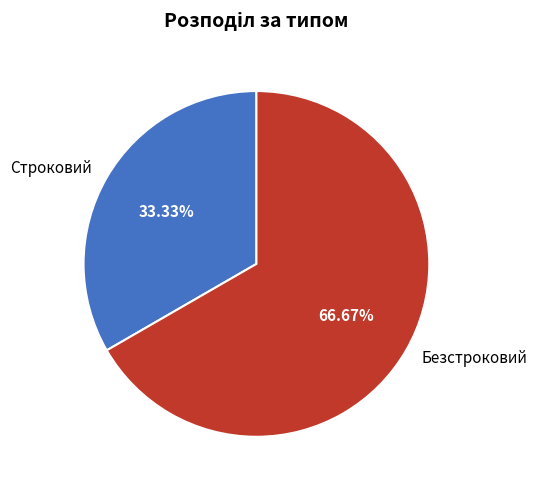

What percentage is the Строковий slice, to the nearest percent?

33%